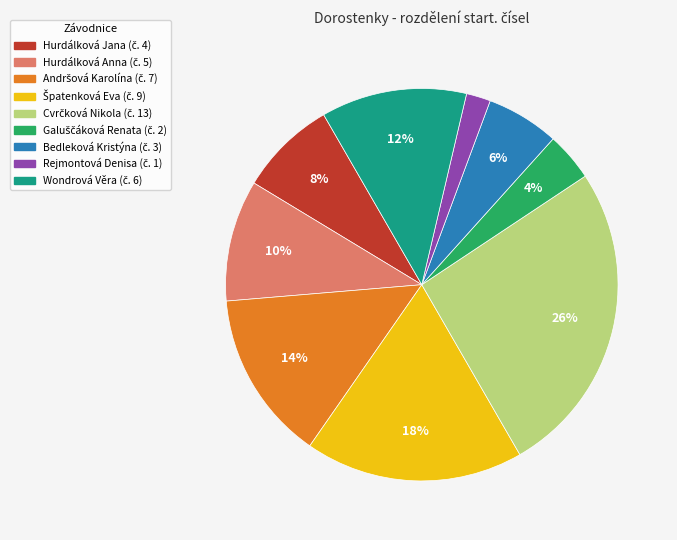

The Hurdálková Jana slice represents 1% of the pie. True or false?

False